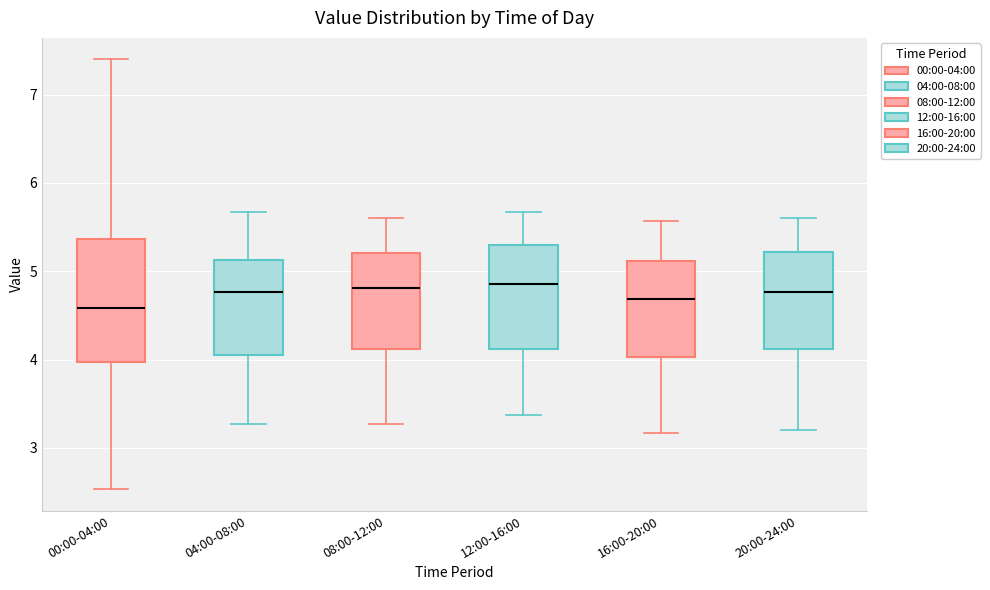

Reading left to right, read every box against the y-axis: the position of its median line, the range the box covers, and the ends of its whiskers. The values are not printed on the chart, so give them approximately, as read against the axis.

00:00-04:00: median 4.6, box 4.0 to 5.4, whiskers 2.5 to 7.4
04:00-08:00: median 4.8, box 4.1 to 5.1, whiskers 3.3 to 5.7
08:00-12:00: median 4.8, box 4.1 to 5.2, whiskers 3.3 to 5.6
12:00-16:00: median 4.9, box 4.1 to 5.3, whiskers 3.4 to 5.7
16:00-20:00: median 4.7, box 4.0 to 5.1, whiskers 3.2 to 5.6
20:00-24:00: median 4.8, box 4.1 to 5.2, whiskers 3.2 to 5.6